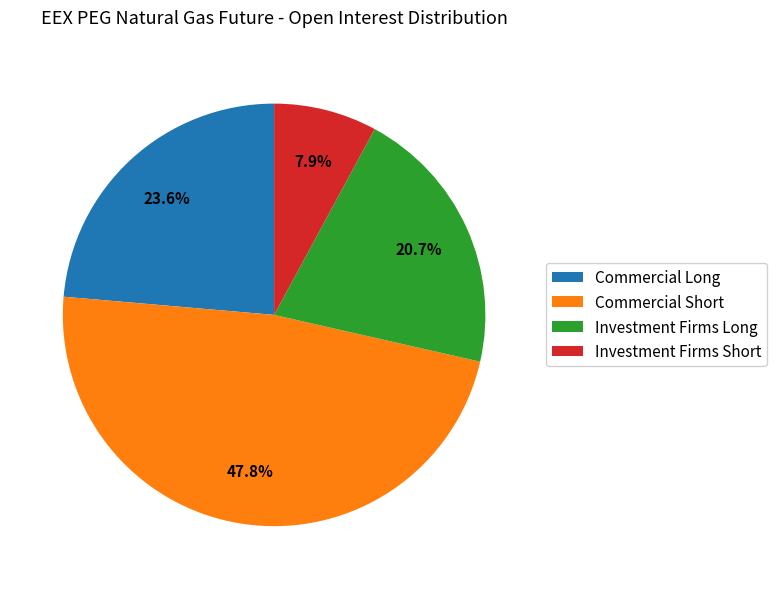

Rank the categories by value from highest to lowest.

Commercial Short, Commercial Long, Investment Firms Long, Investment Firms Short